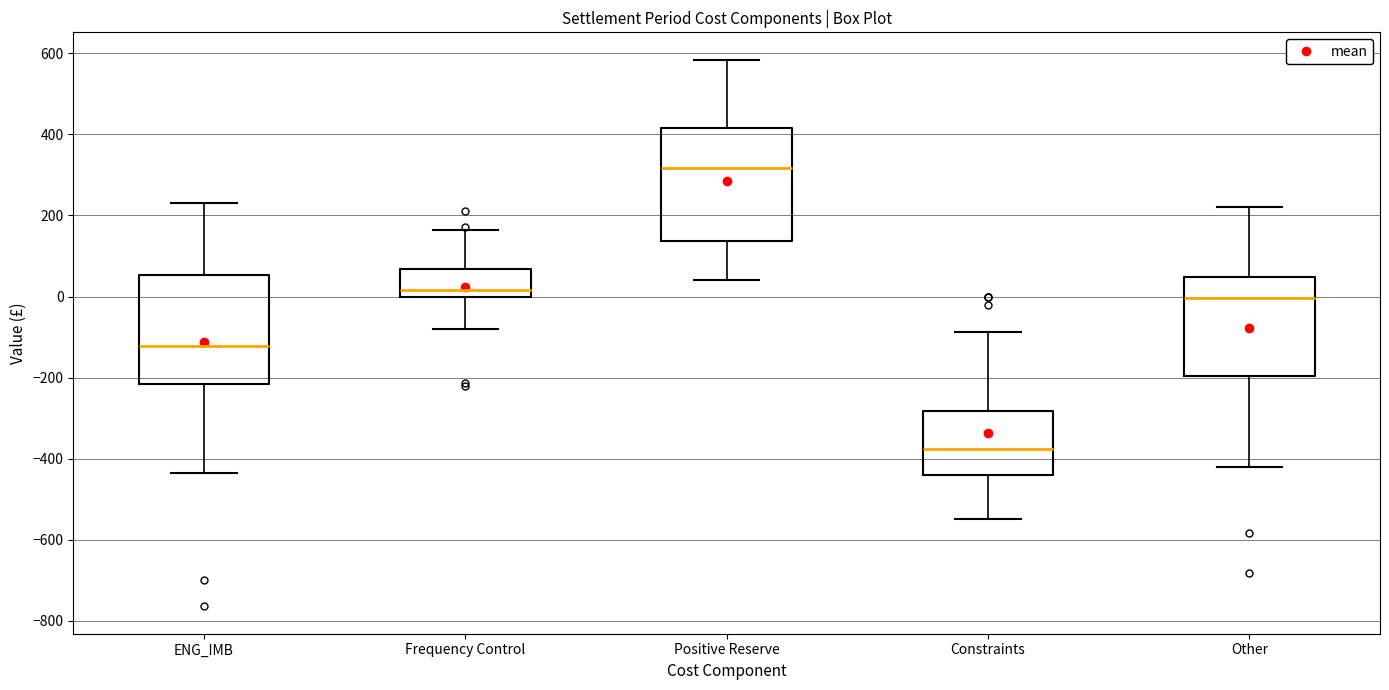

Reading left to right, read every box against the y-axis: the position of its median line, the range the box covers, and the ends of its whiskers. The values are not printed on the chart, so give them approximately, as read against the axis.

ENG_IMB: median -120, box -220 to 60, whiskers -440 to 240
Frequency Control: median 20, box 0 to 60, whiskers -80 to 160
Positive Reserve: median 320, box 140 to 420, whiskers 40 to 580
Constraints: median -380, box -440 to -280, whiskers -540 to -80
Other: median 0, box -200 to 40, whiskers -420 to 220